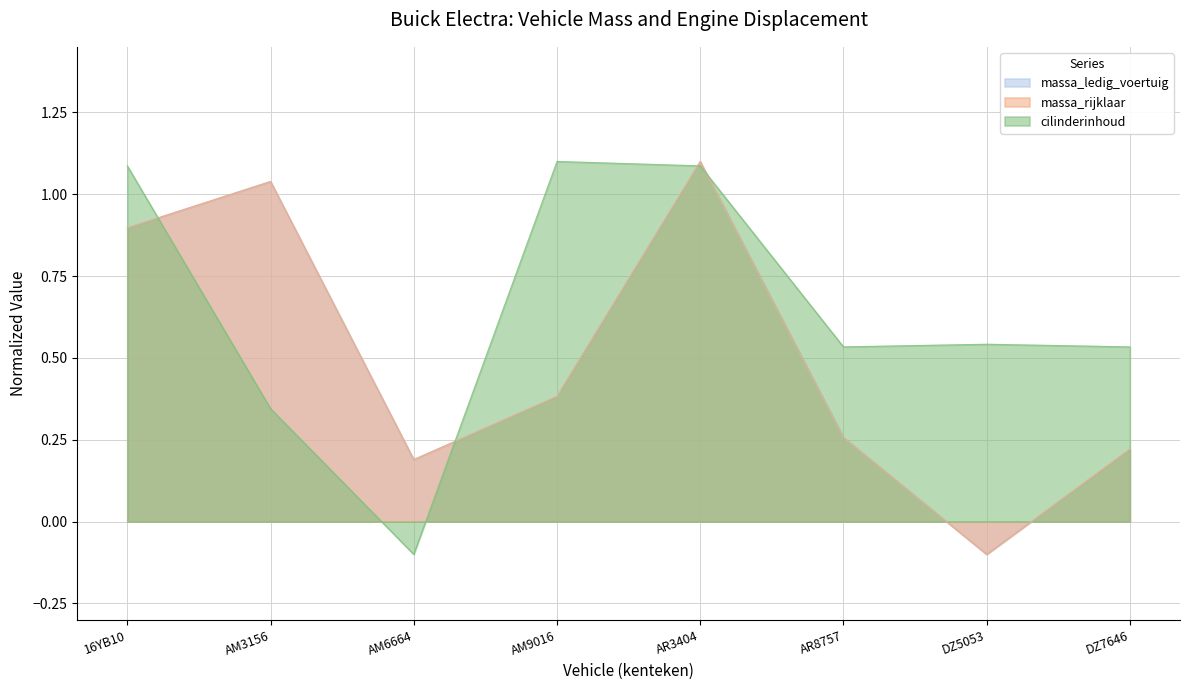

List the series in order of their peak value, lowest first.

massa_ledig_voertuig, massa_rijklaar, cilinderinhoud